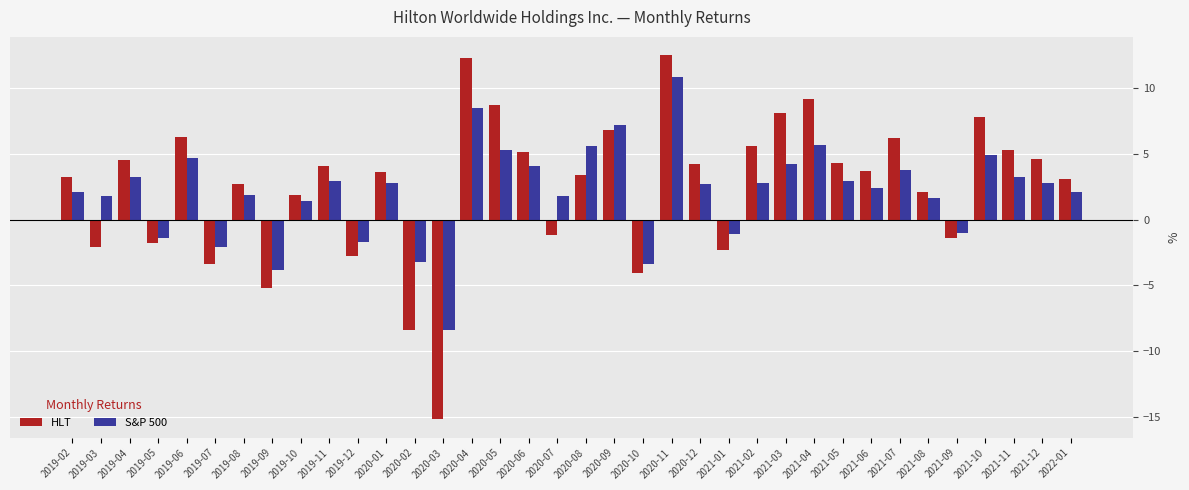

What is the value of the S&P 500 bar at the 8th from the left?

-3.8